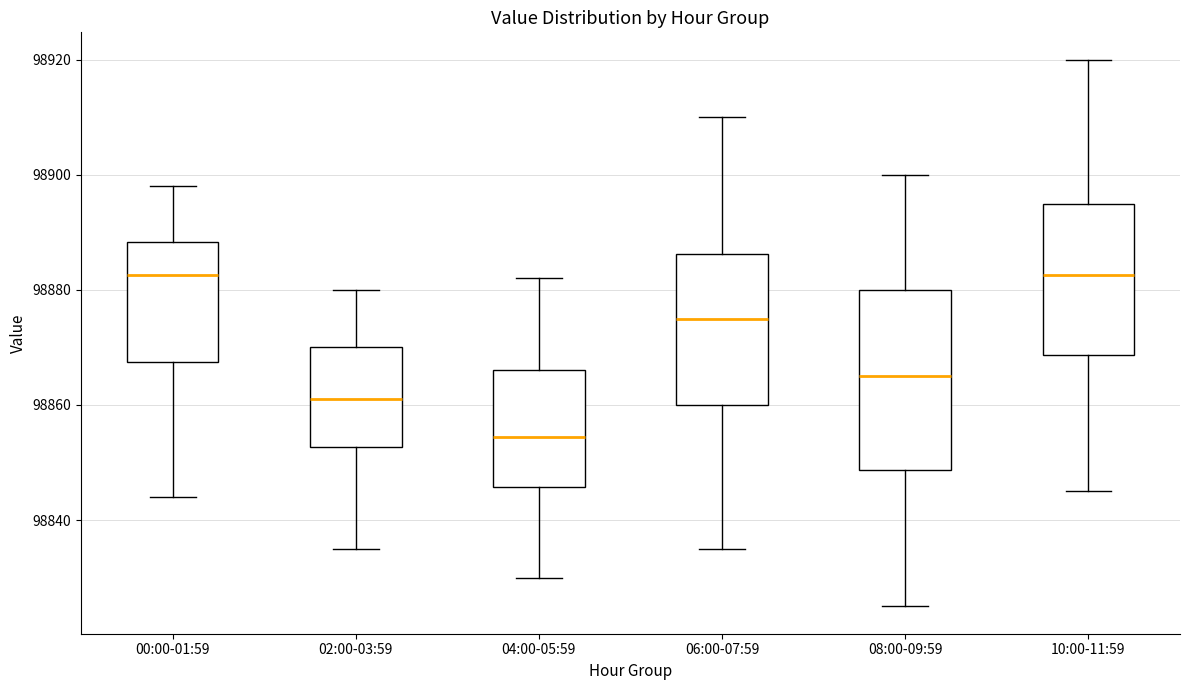

Reading left to right, read every box against the y-axis: the position of its median line, the range the box covers, and the ends of its whiskers. The values are not printed on the chart, so give them approximately, as read against the axis.

00:00-01:59: median 98882, box 98868 to 98888, whiskers 98844 to 98898
02:00-03:59: median 98862, box 98852 to 98870, whiskers 98836 to 98880
04:00-05:59: median 98854, box 98846 to 98866, whiskers 98830 to 98882
06:00-07:59: median 98876, box 98860 to 98886, whiskers 98836 to 98910
08:00-09:59: median 98866, box 98848 to 98880, whiskers 98826 to 98900
10:00-11:59: median 98882, box 98868 to 98896, whiskers 98846 to 98920